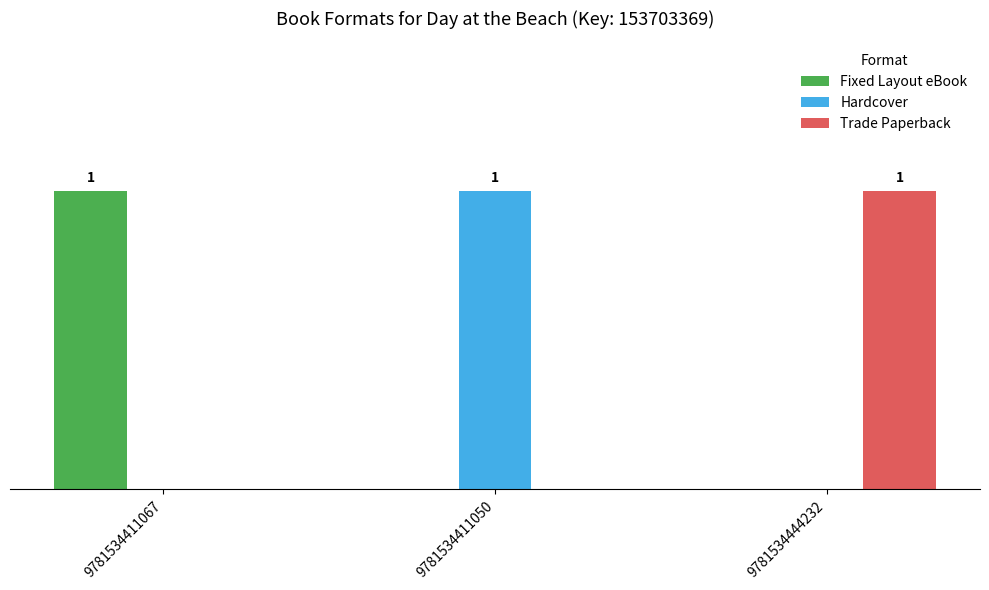

List the series in order of their peak value, lowest first.

Fixed Layout eBook, Hardcover, Trade Paperback